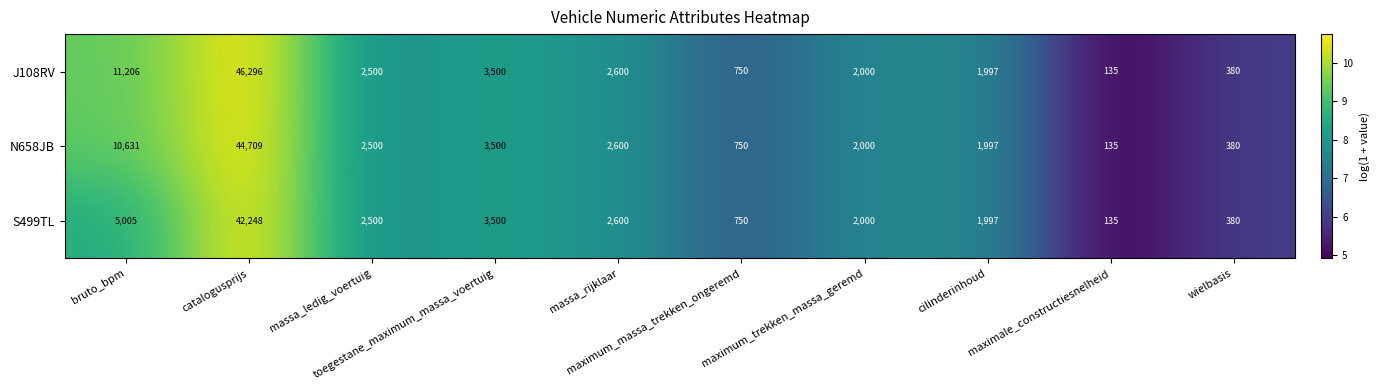

List the series in order of their overall mean, lowest first.

S499TL, N658JB, J108RV